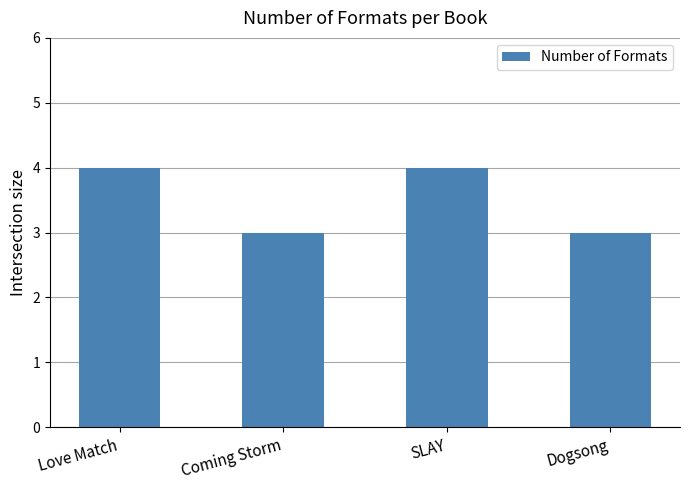

Reading left to right, list all the values displayed in this chart.

4	3	4	3